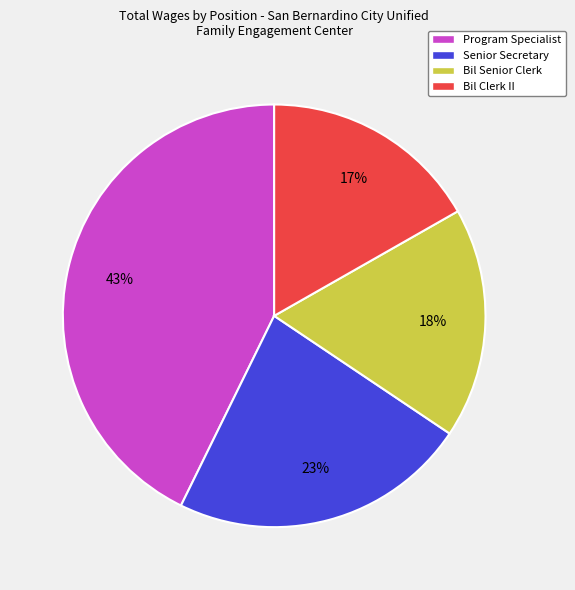

To the nearest percent, what is the difference between the Program Specialist and Bil Clerk II slice percentages?

26%